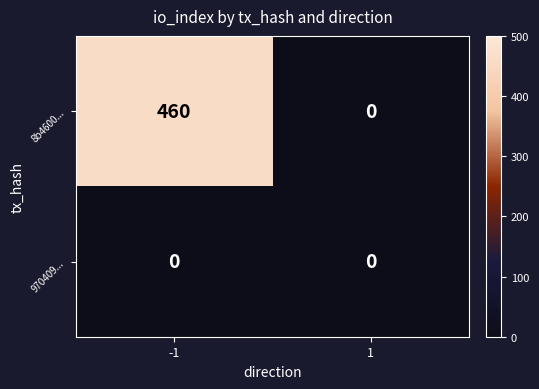

Reading left to right, list all the values displayed in this chart.

8b4600...: -1=460	1=0
970409...: -1=0	1=0